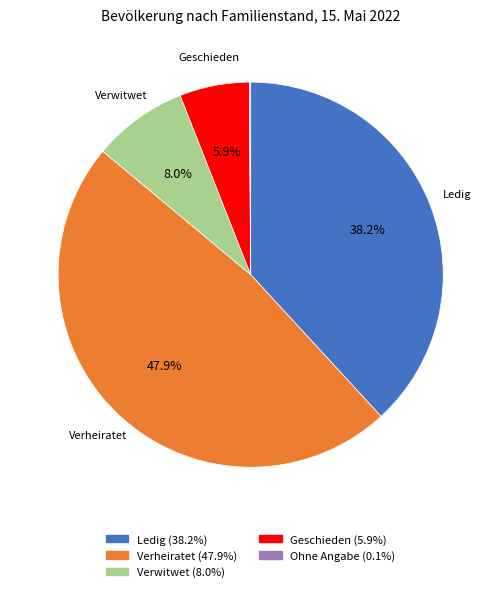

Does any single category account for the majority?

No